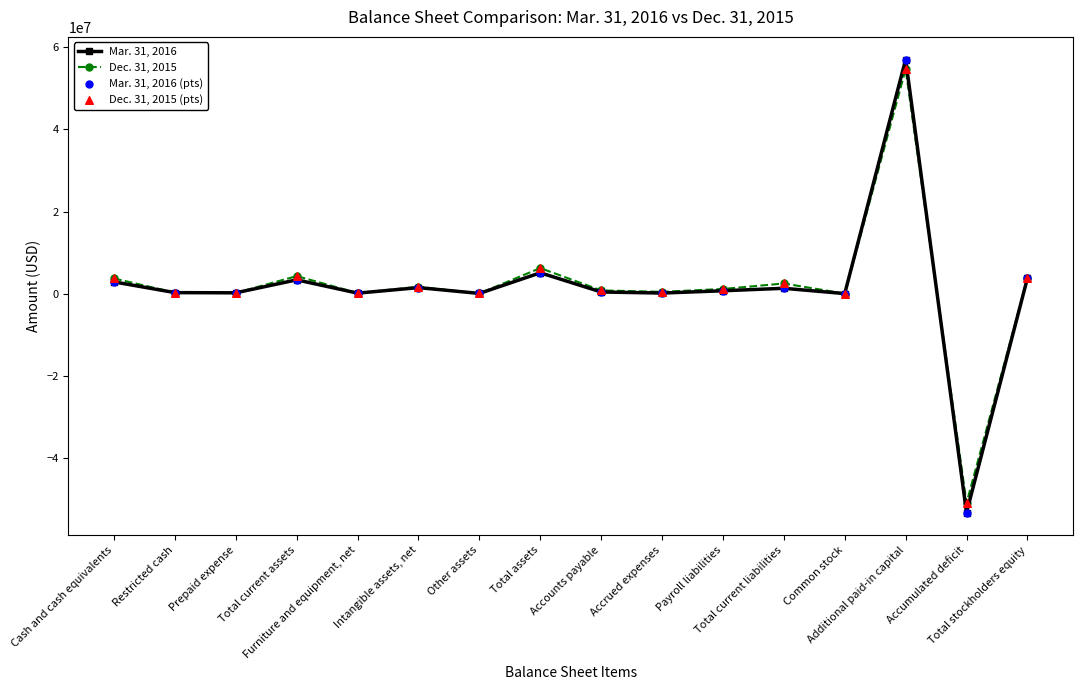

Which series has the widest spread of values?

Mar. 31, 2016